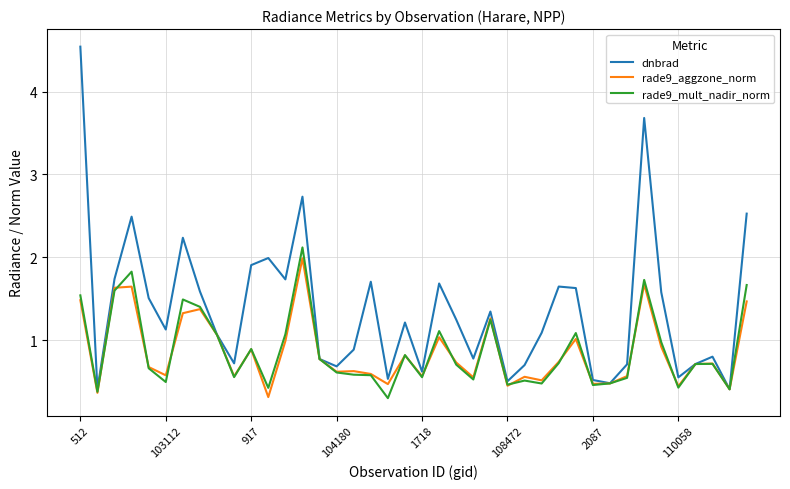

What is the smallest value displayed?

0.3